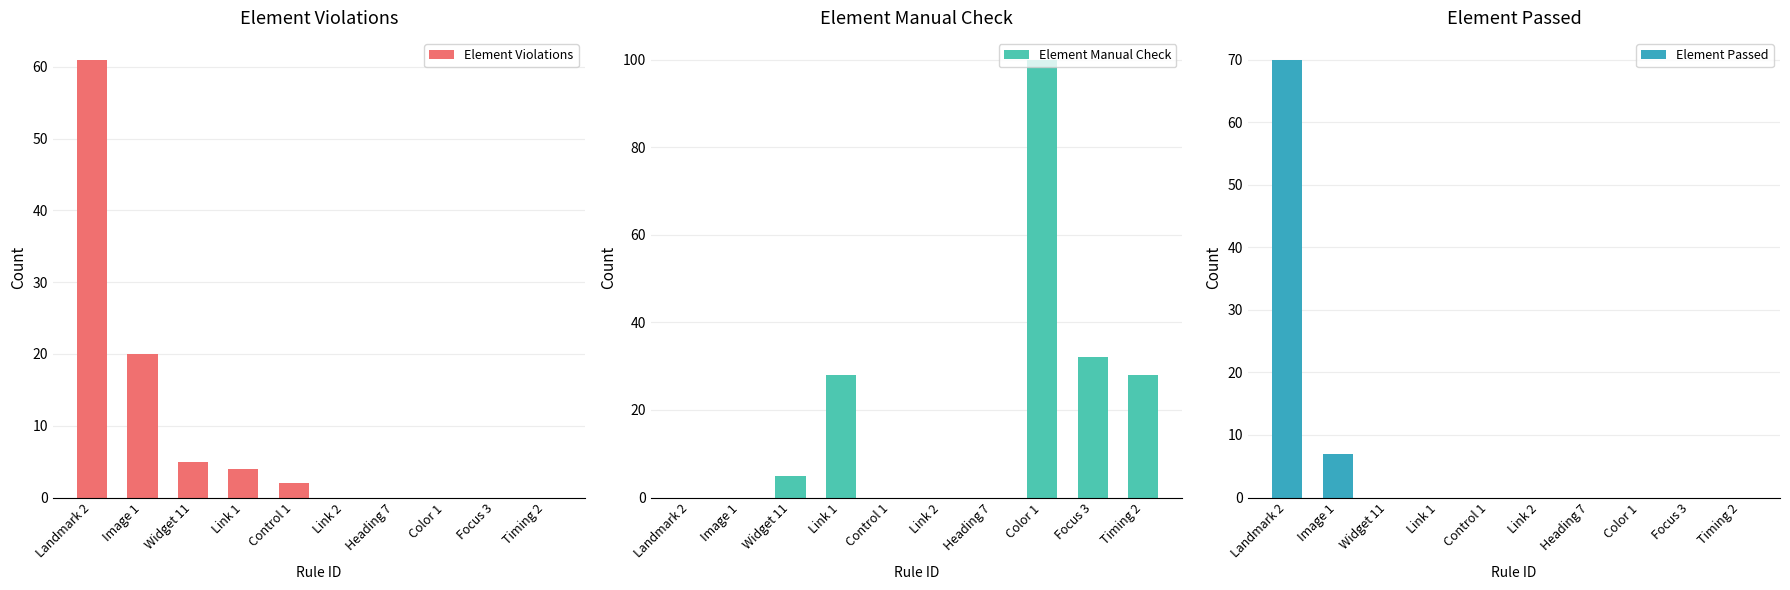

Which series has the widest spread of values?

Element Manual Check